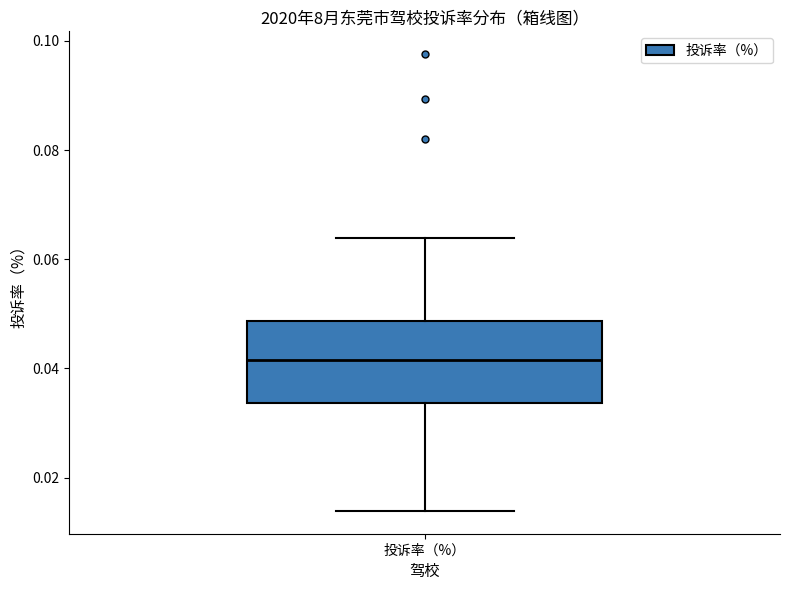

Read this box plot against the y-axis: the position of the median line, the range covered by the box, and the ends of both whiskers. The values are not printed on the chart, so give them approximately, as read against the axis.

median 0.042, box 0.034 to 0.048, whiskers 0.014 to 0.064